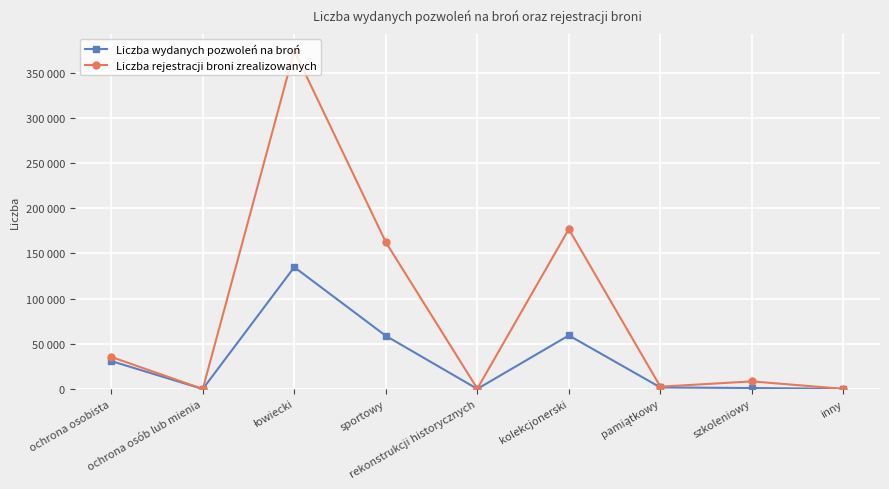

What are all the series names shown in the legend?

Liczba wydanych pozwoleń na broń, Liczba rejestracji broni zrealizowanych